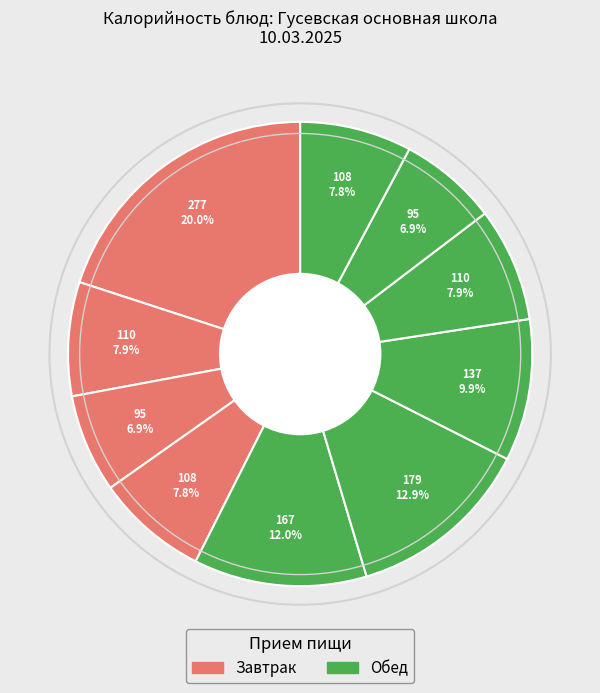

Count the number of slices in the pie.

10